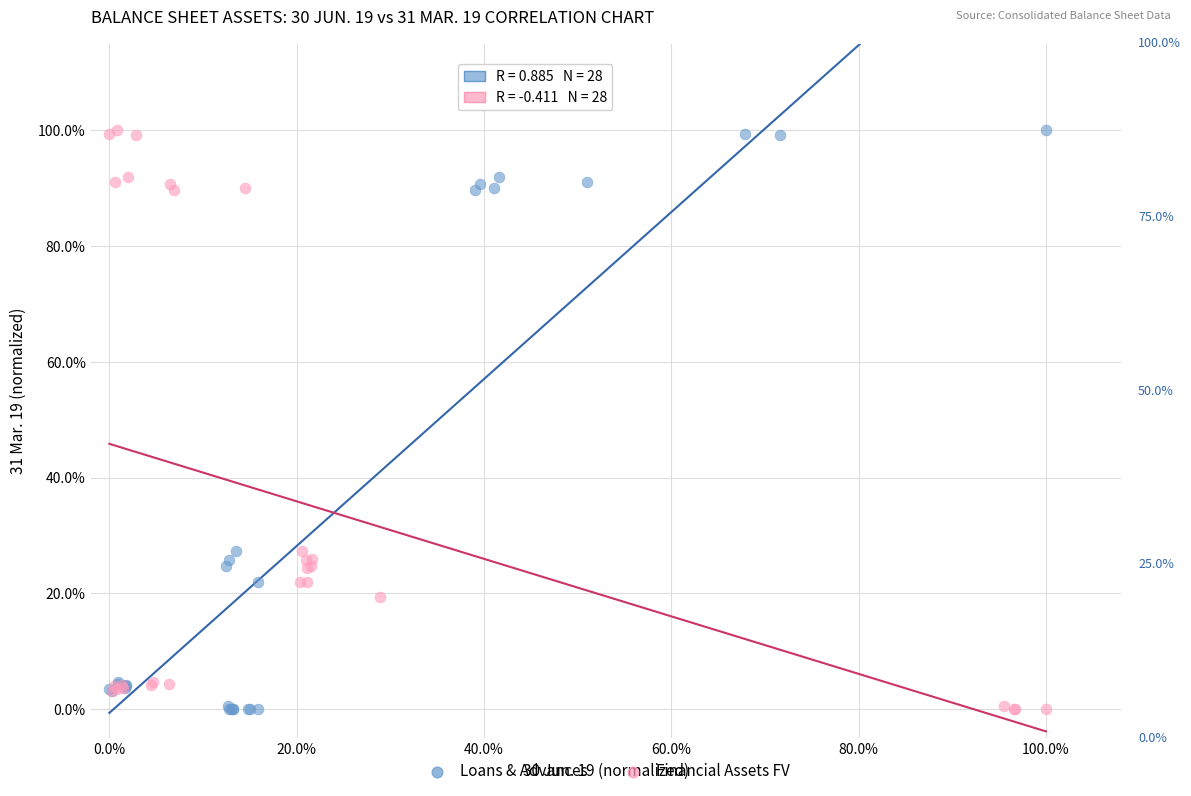

What are all the series names shown in the legend?

Loans & Advances, Financial Assets FV